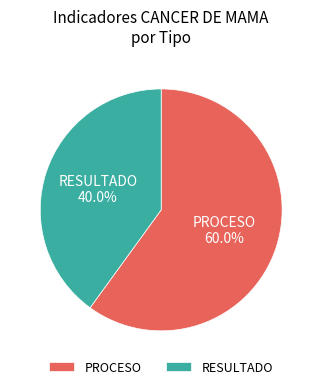

Which category has the biggest portion of the pie?

PROCESO